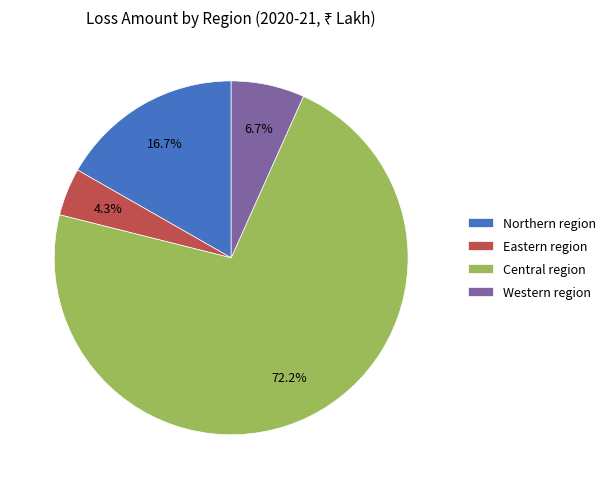

What is the ratio of the value at Western region to the value at Northern region?

0.4